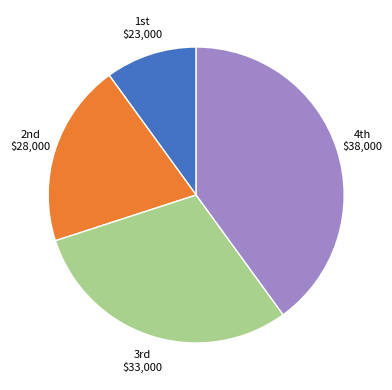

Is there any slice that represents more than half of the pie?

No